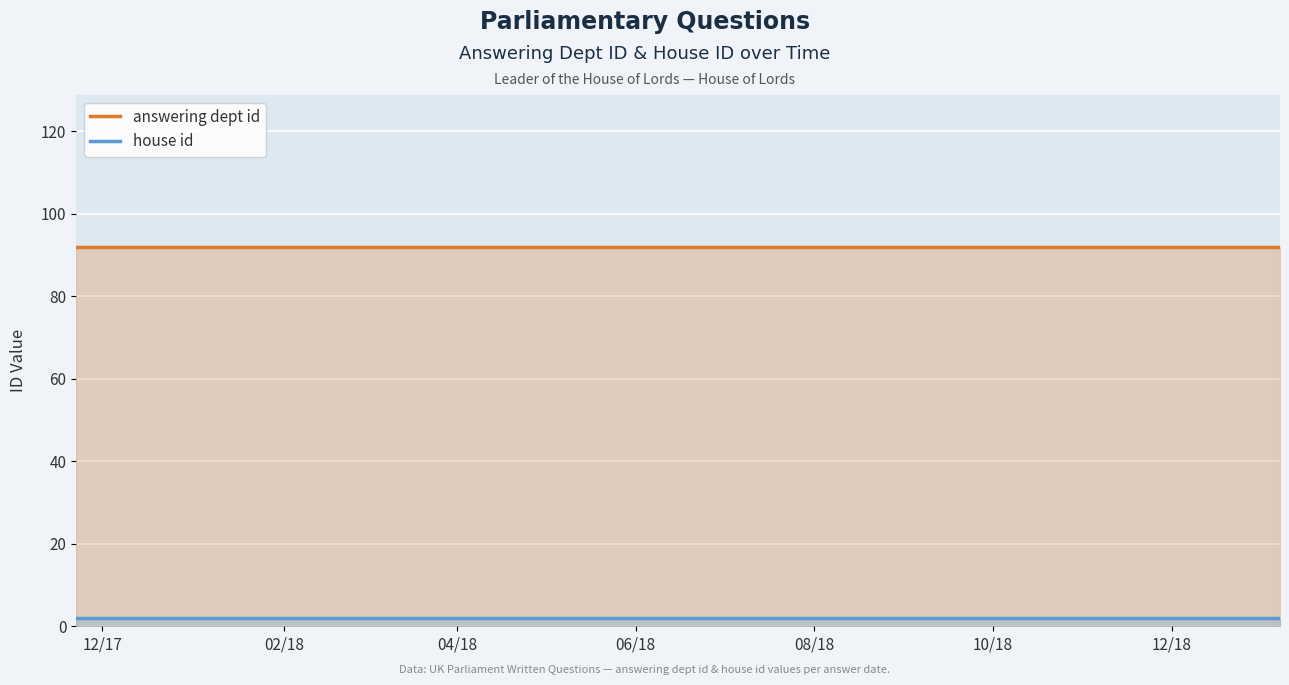

What are all the series names shown in the legend?

answering dept id, house id